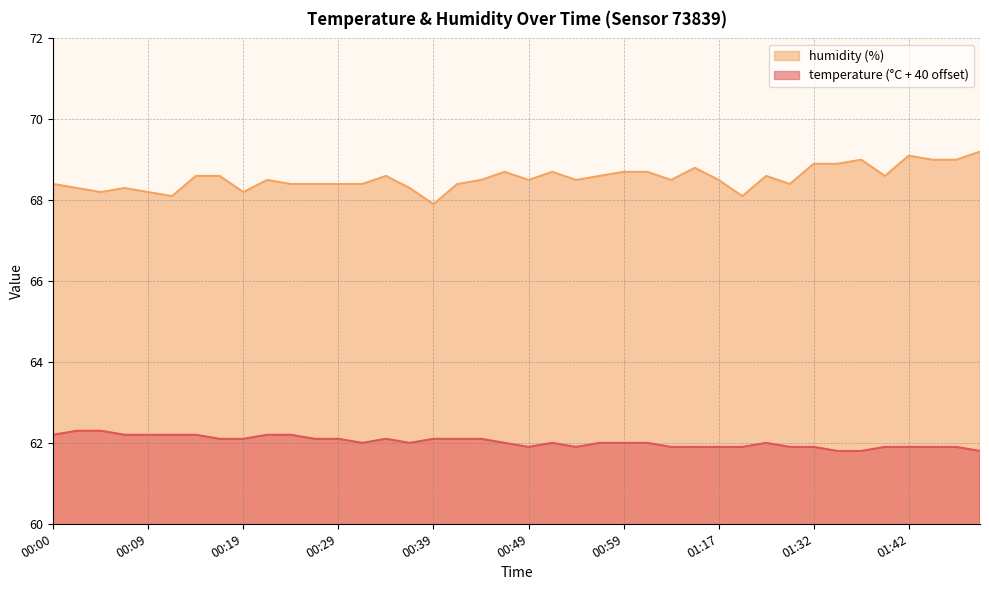

Is the value of temperature at 00:09 greater than the value of humidity at 01:29?

No